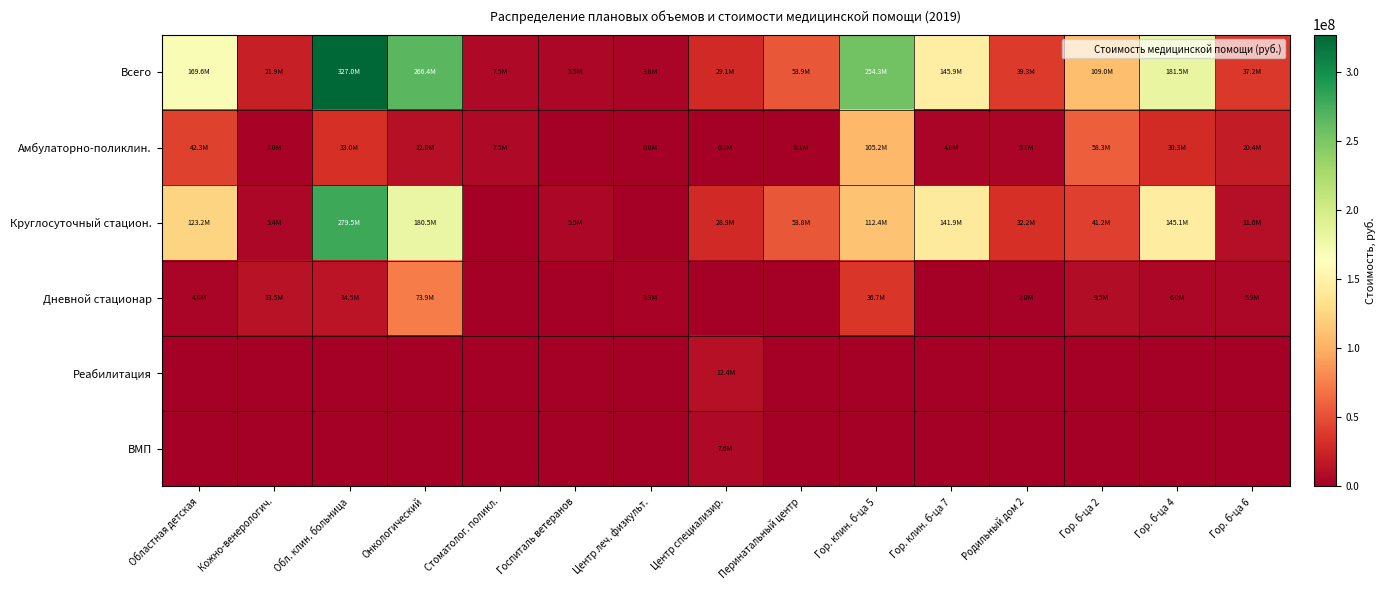

At which category is the sum across all series the highest?

Обл. клин. больница